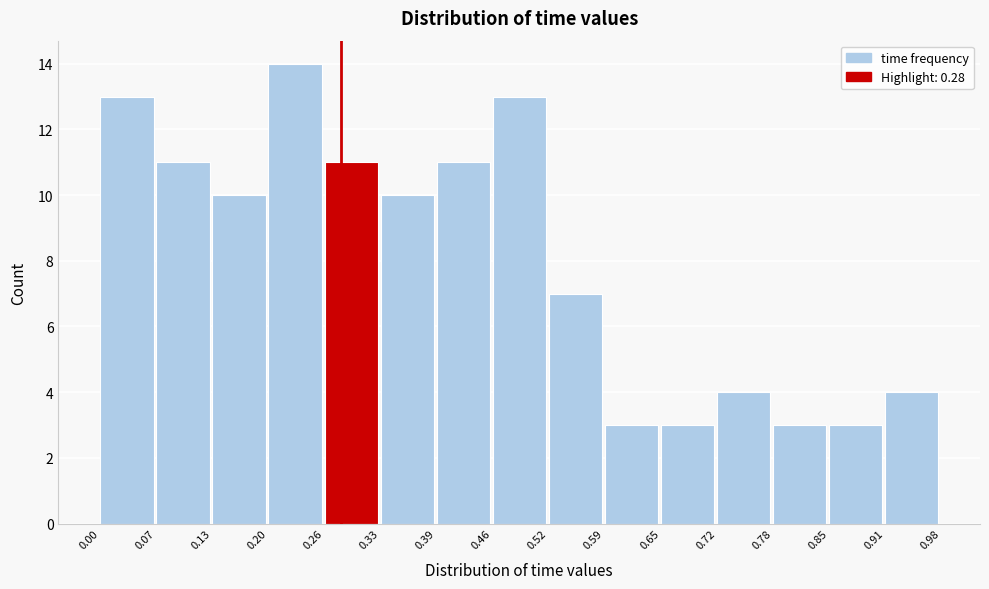

Which range on the x-axis has the tallest bar?

0.20 to 0.26